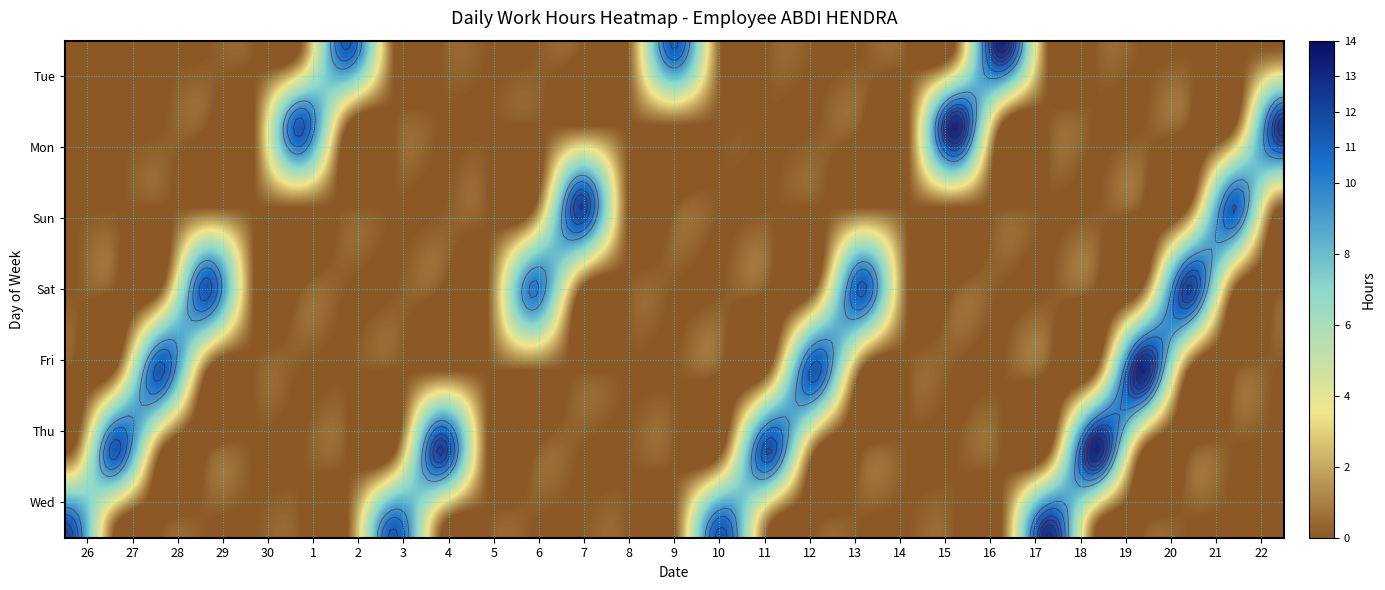

What is the average value of the 12 series?

1.6